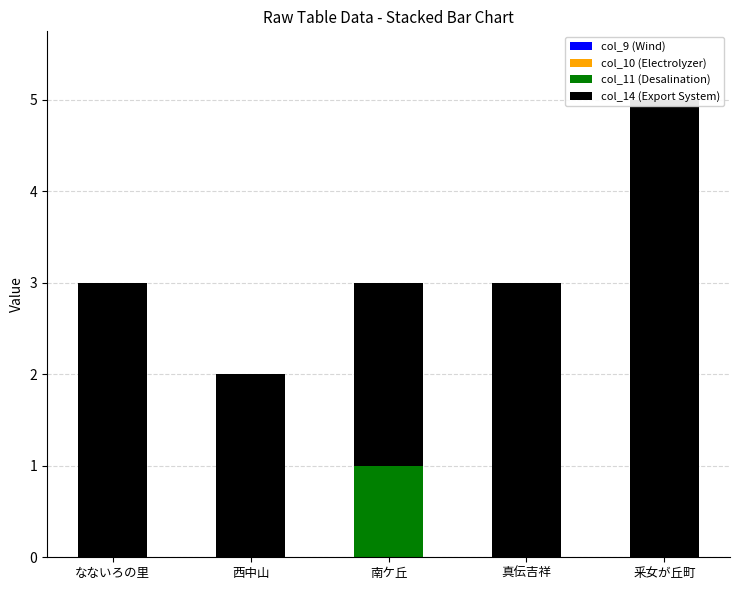

What value does the col_14 (Export System) series have at 西中山?

2